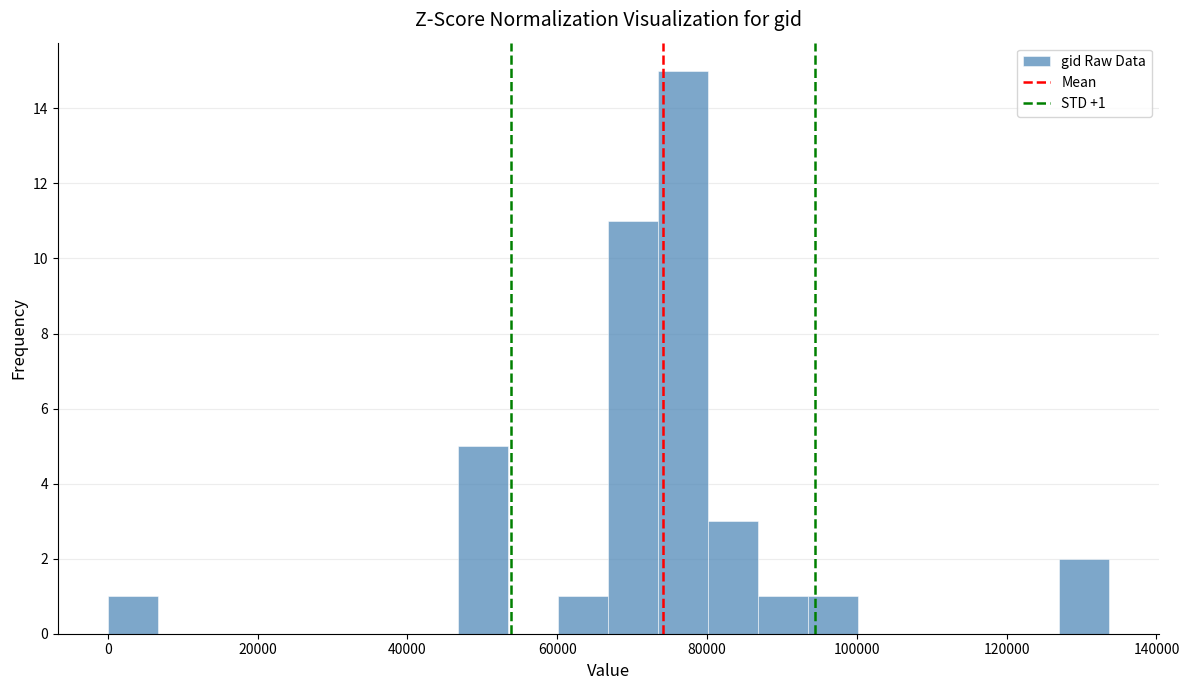

Around what value on the x-axis is the tallest bar? Give the approximate position of its centre, as read against the axis.

76000